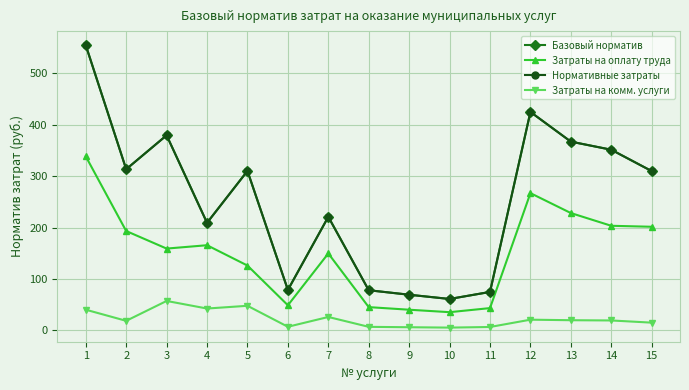

What is the sum of the Затраты на оплату труда values at 7 and 9?

189.7